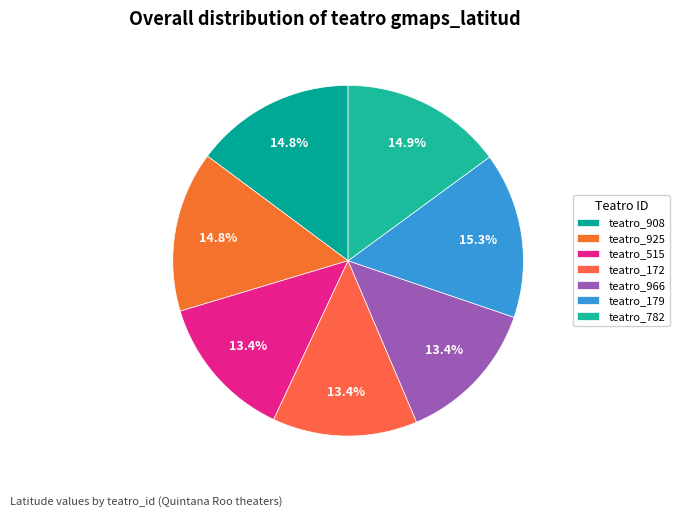

How many slices are in this pie chart?

7